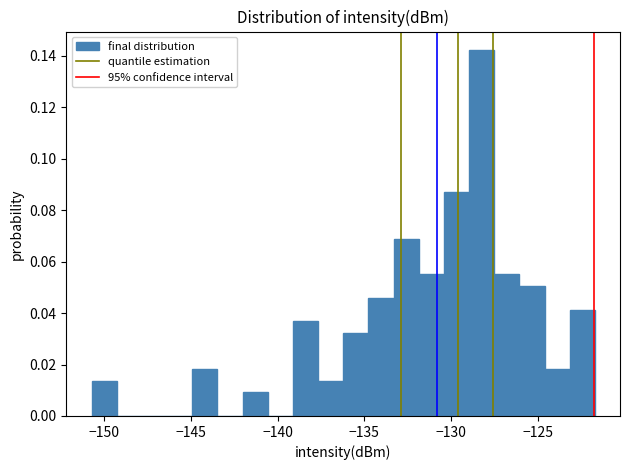

Read against the x-axis, roughly where is the centre of the tallest bar?

-128.0